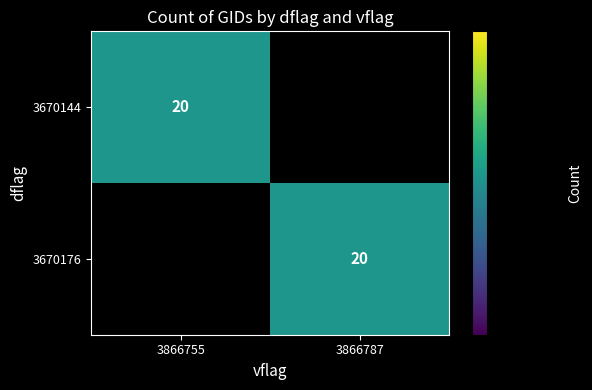

How many series are shown in this chart?

2